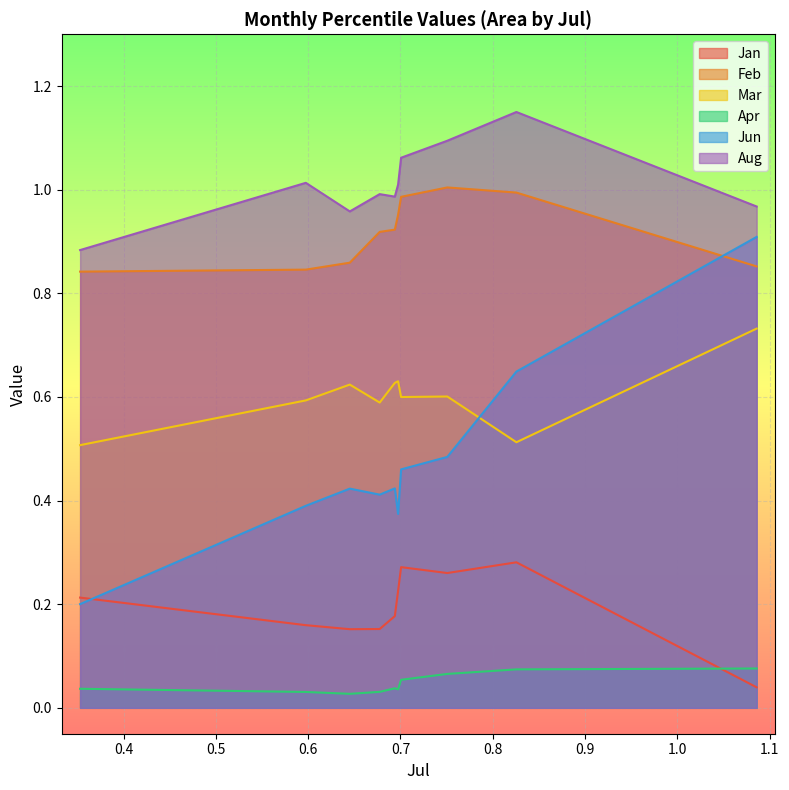

Which series has the largest range (max minus min)?

Jun